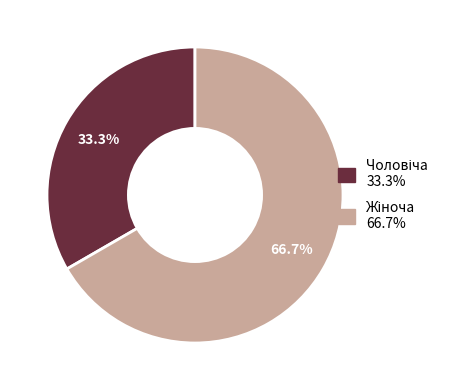

Does any single category account for the majority?

Yes